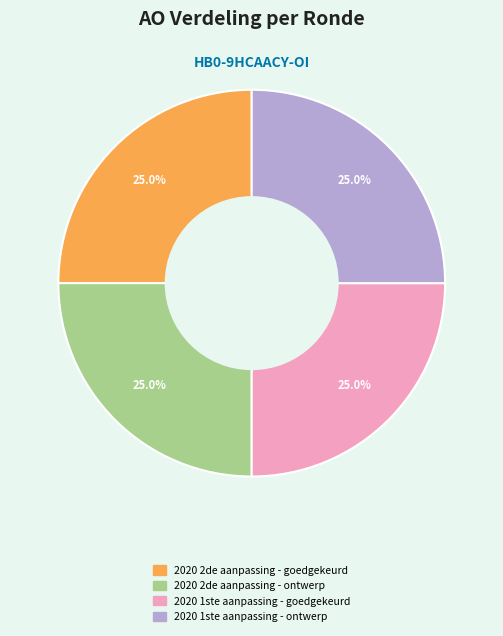

How many segments does this pie chart have?

4